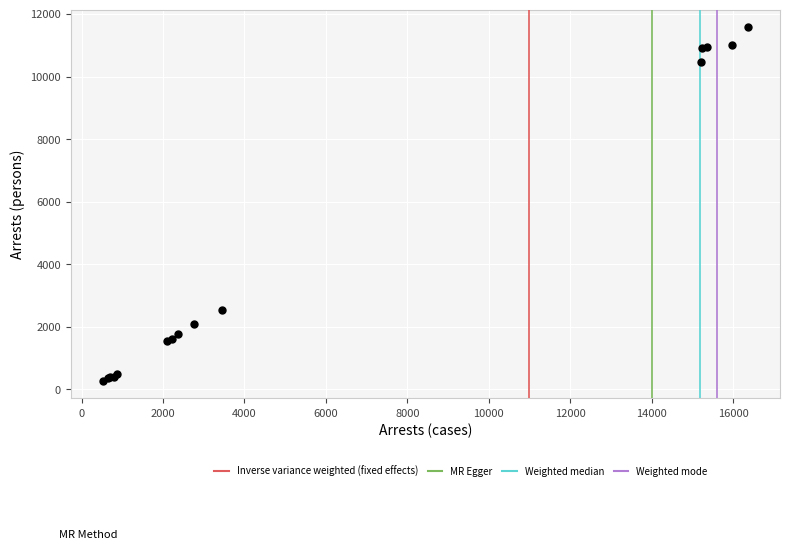

What Y value in the scatter plot is closest to 5928?

2536